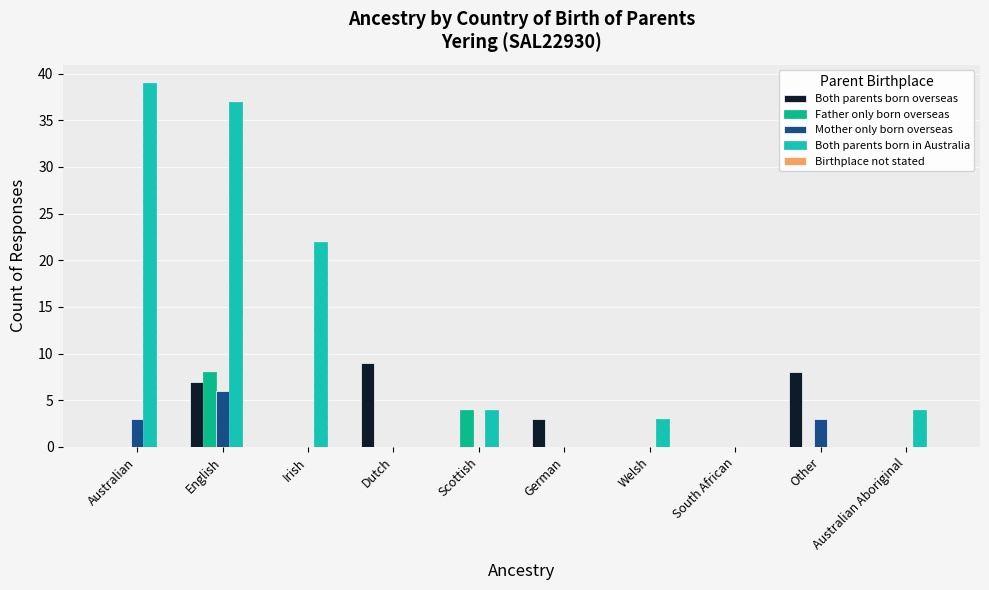

The value of Father only born overseas at Australian Aboriginal is 3. True or false?

False